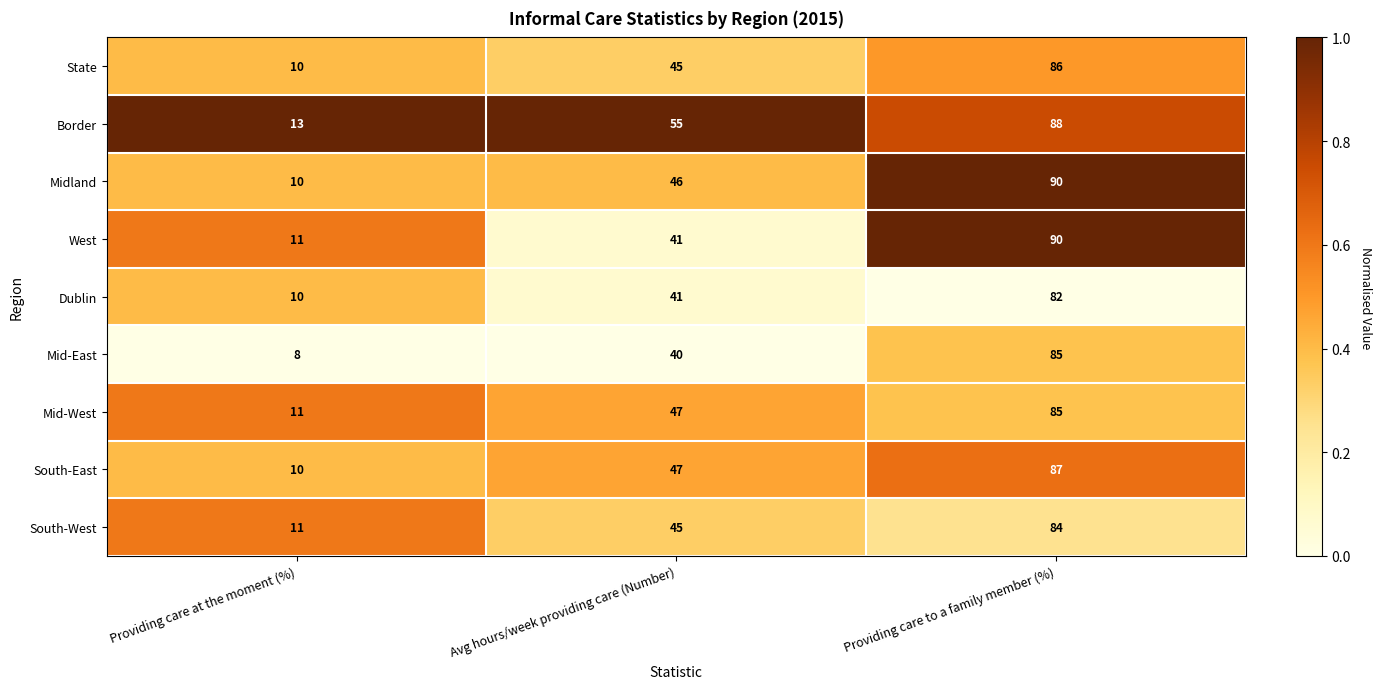

Read the South-East value at Avg hours/week providing care (Number), to the nearest 10.

50